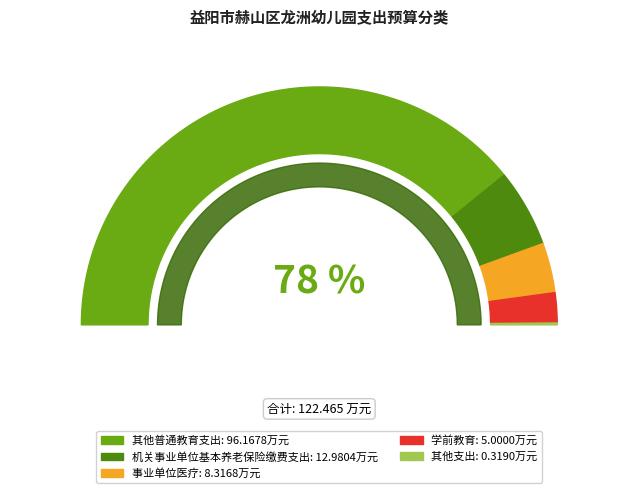

True or false: 事业单位医疗 accounts for 7% of the total.

True